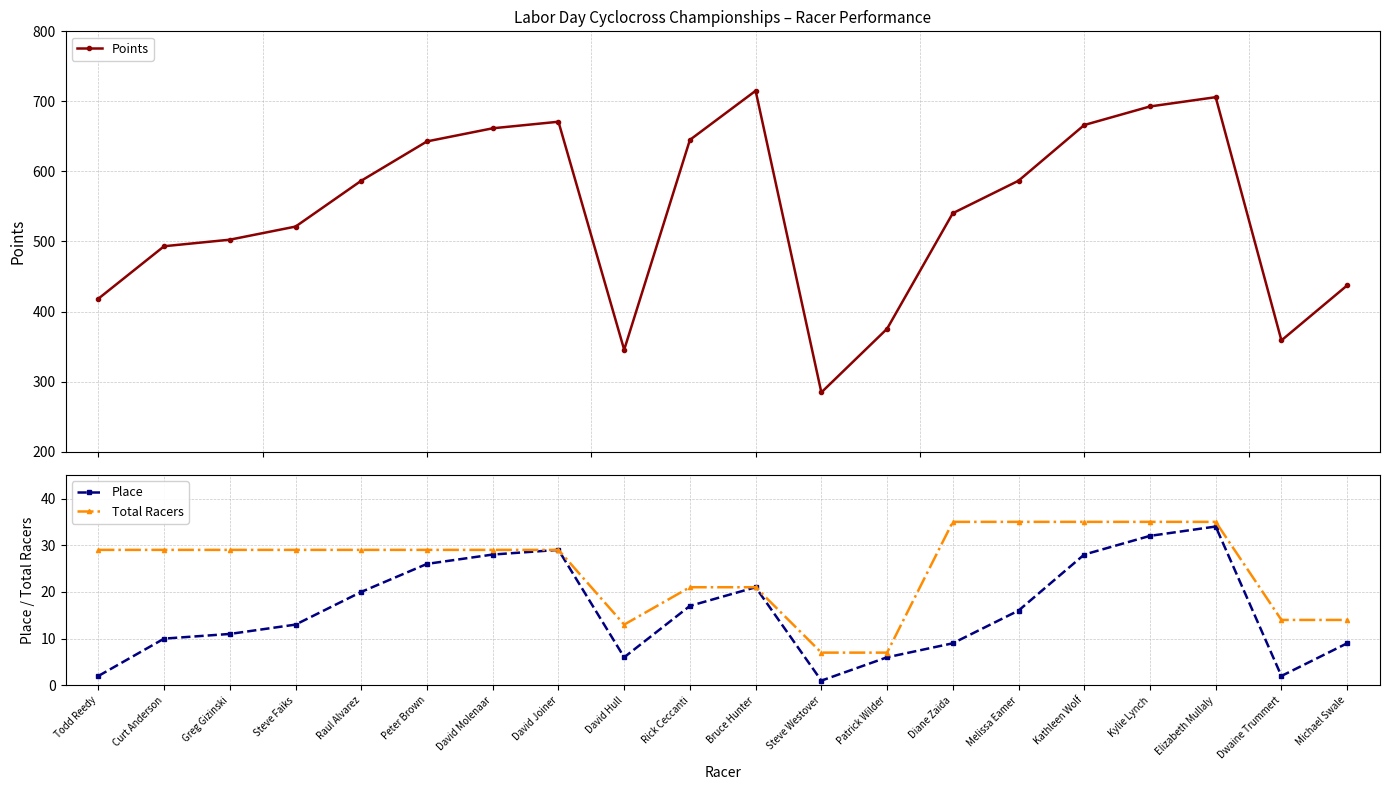

Which has a higher value, Kylie Lynch or Curt Anderson?

Kylie Lynch